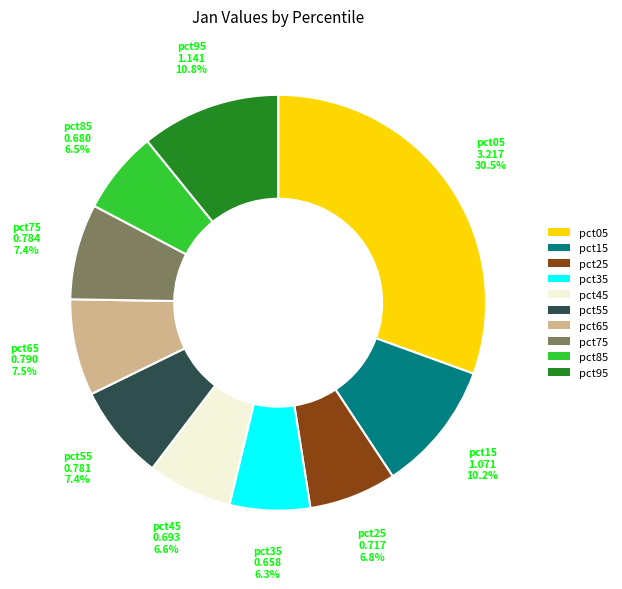

True or false: pct95 accounts for 1% of the total.

False